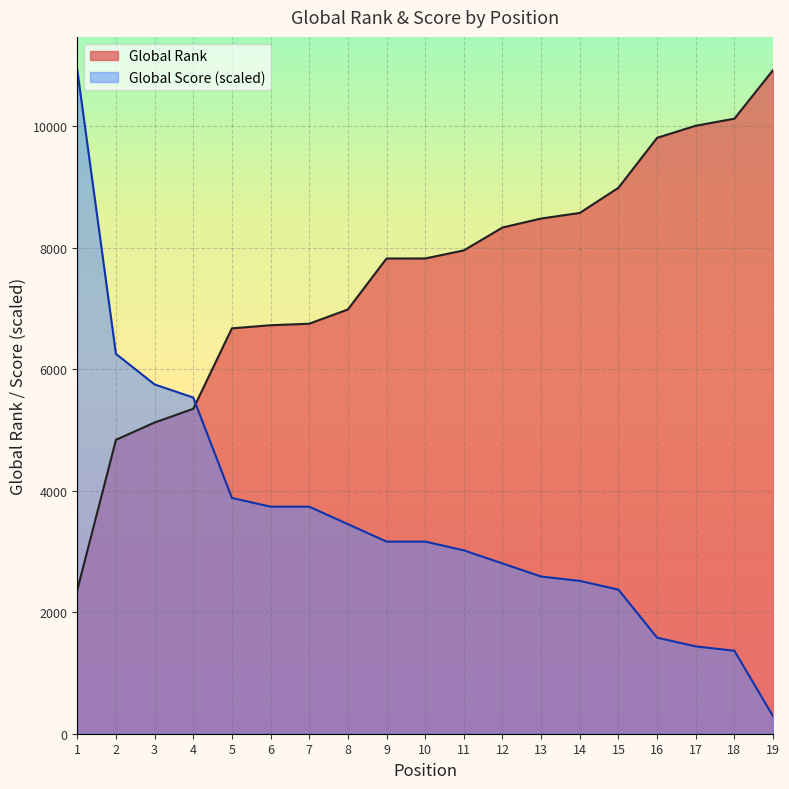

How many intersections are there between Global Rank and Global Score?

1